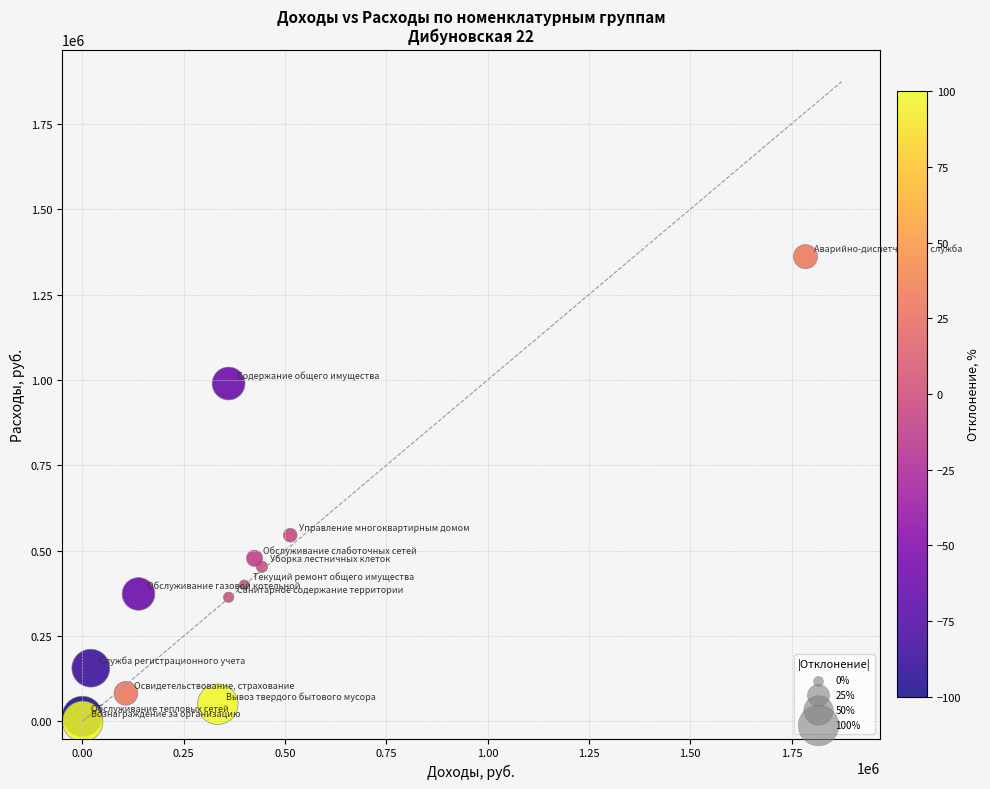

What Y value in the scatter plot is closest to 680593?

545405.1